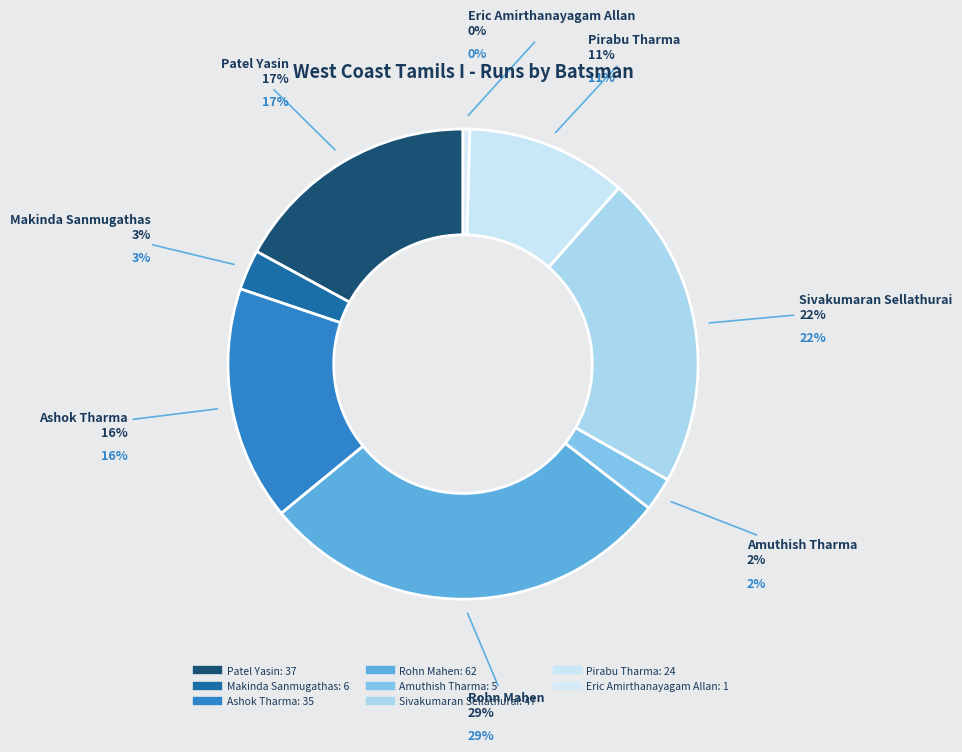

To the nearest percent, what is the combined percentage of Patel Yasin and Pirabu Tharma?

28%